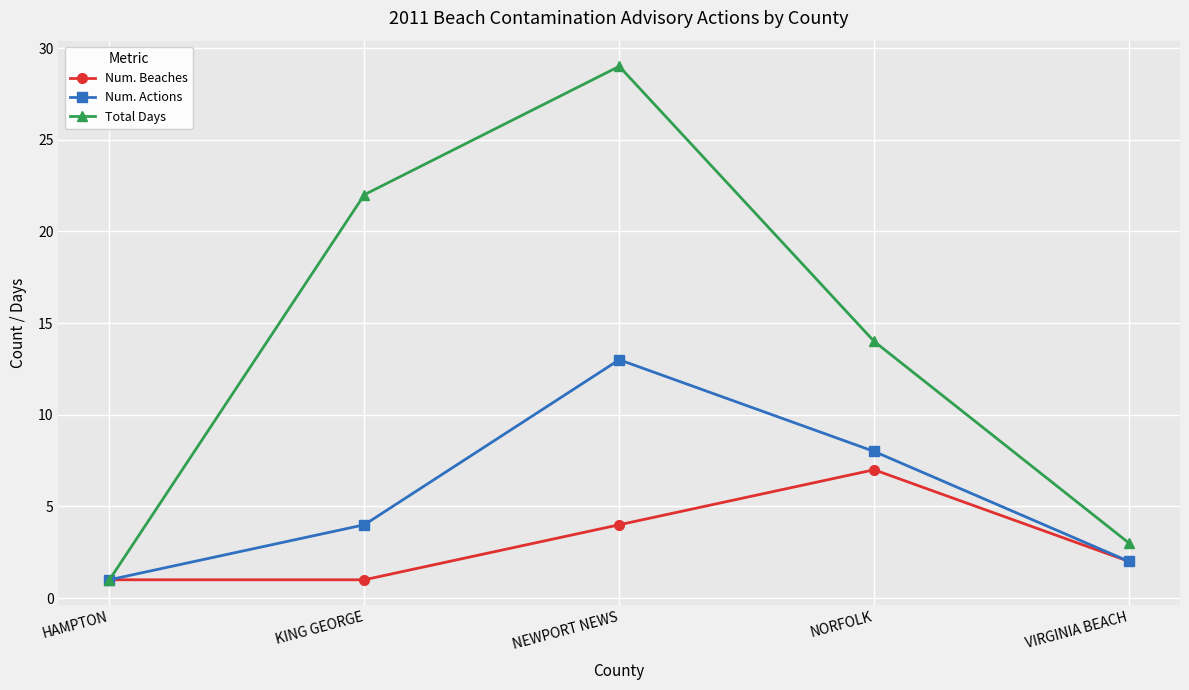

Reading left to right, what are all the values shown in this chart?

Num. Beaches: HAMPTON=1	KING GEORGE=1	NEWPORT NEWS=4	NORFOLK=7	VIRGINIA BEACH=2
Num. Actions: HAMPTON=1	KING GEORGE=4	NEWPORT NEWS=13	NORFOLK=8	VIRGINIA BEACH=2
Total Days: HAMPTON=1	KING GEORGE=22	NEWPORT NEWS=29	NORFOLK=14	VIRGINIA BEACH=3